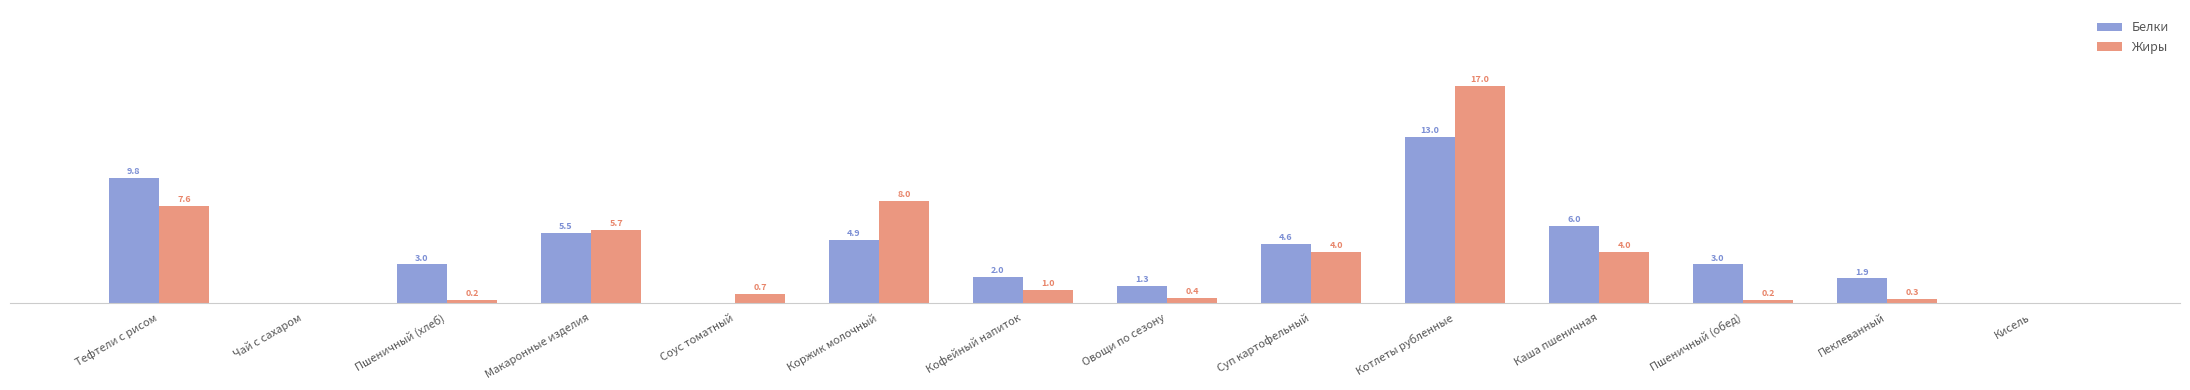

Which series has the largest total across all categories?

Белки